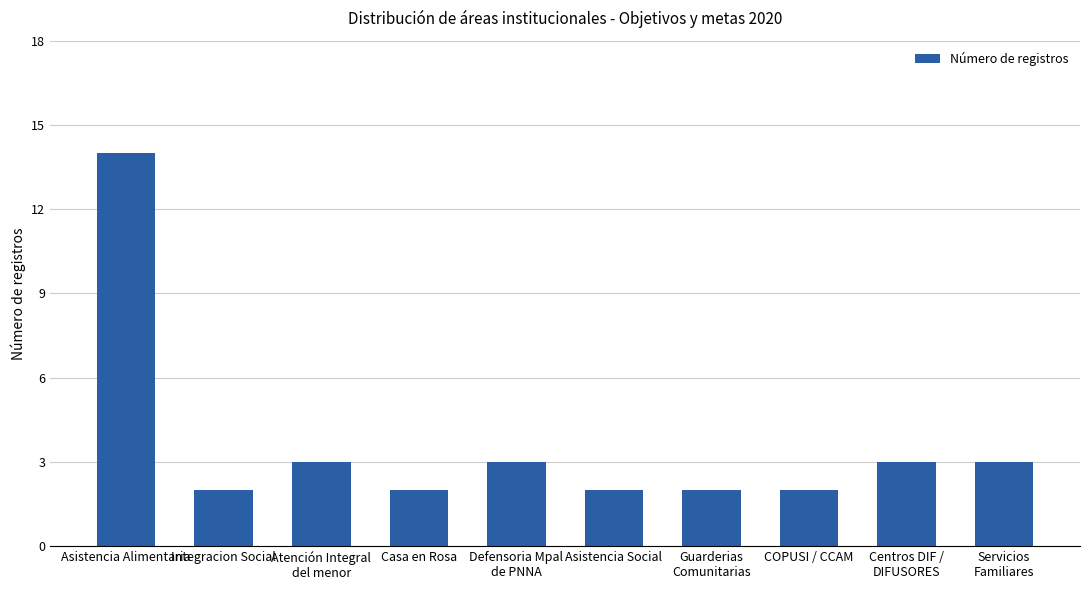

What is the label of the 3rd bar from the left?

Atención Integral
del menor